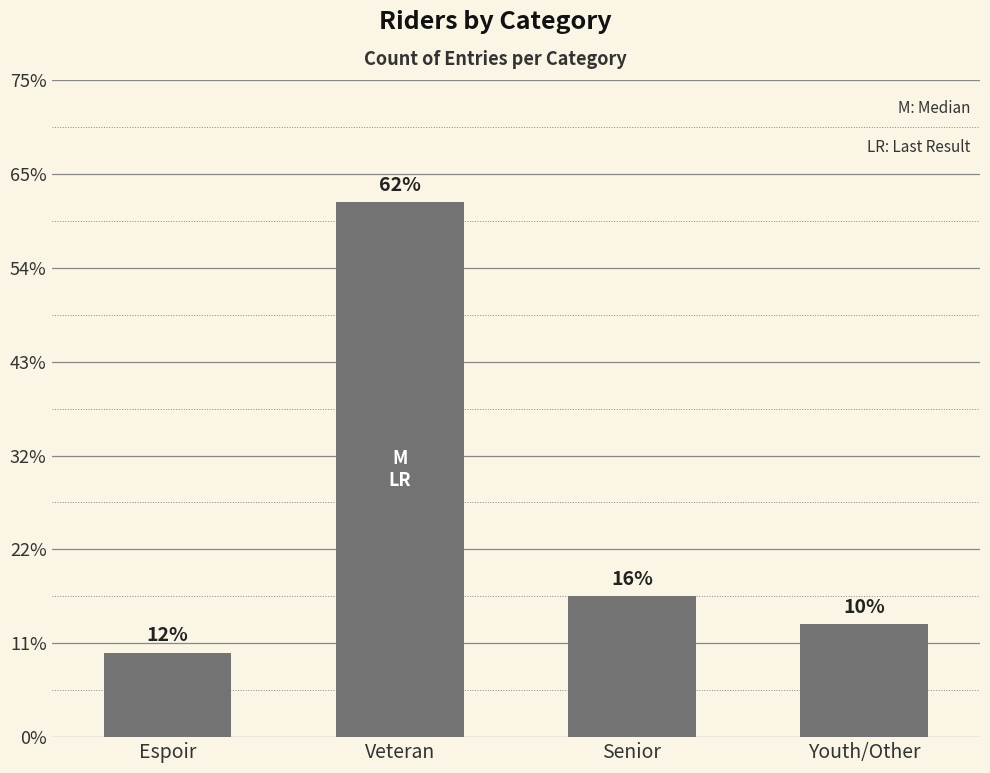

The value at Youth/Other is 21. True or false?

False